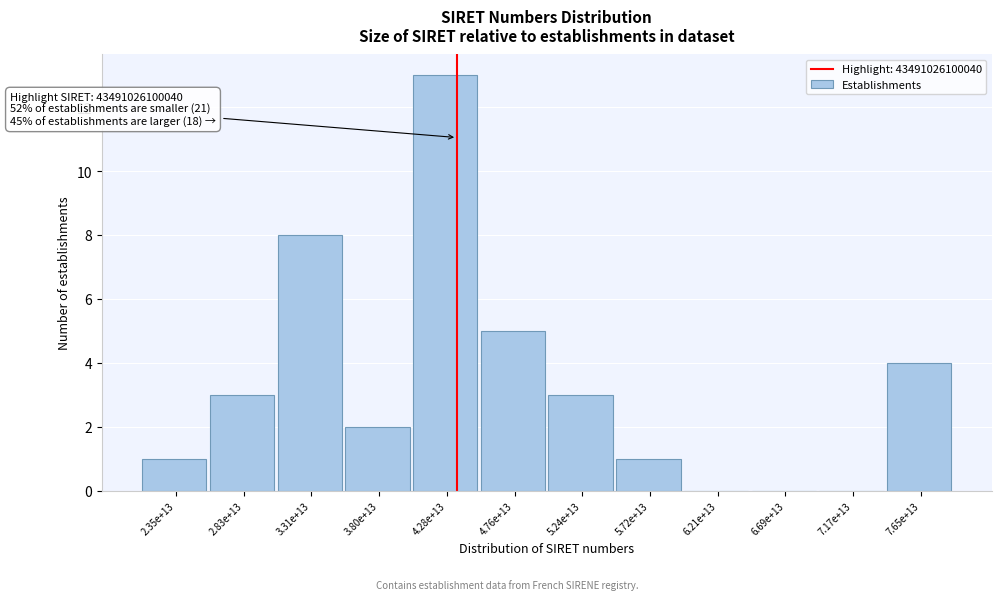

Reading left to right, extract all data points from this chart.

2.35e+13=1	2.83e+13=3	3.31e+13=8	3.80e+13=2	4.28e+13=13	4.76e+13=5	5.24e+13=3	5.72e+13=1	6.21e+13=0	6.69e+13=0	7.17e+13=0	7.65e+13=4